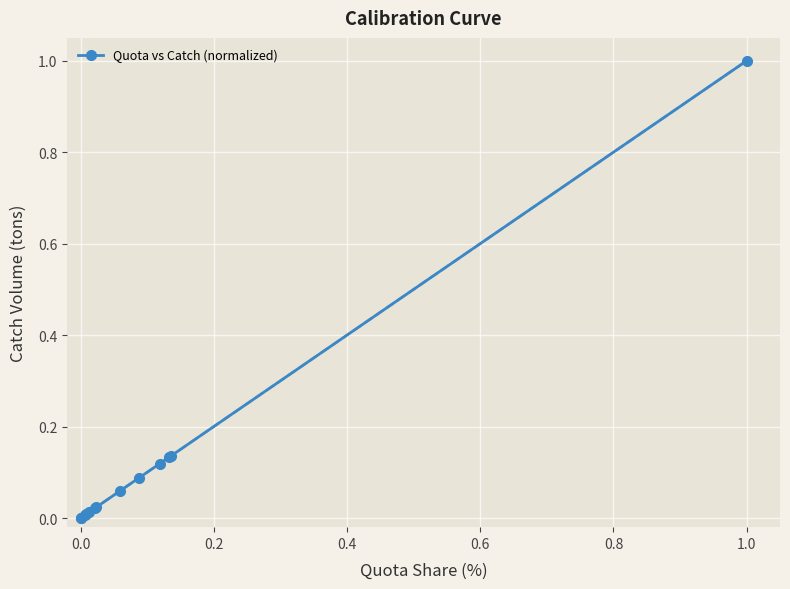

What is the greatest value displayed?

1.0